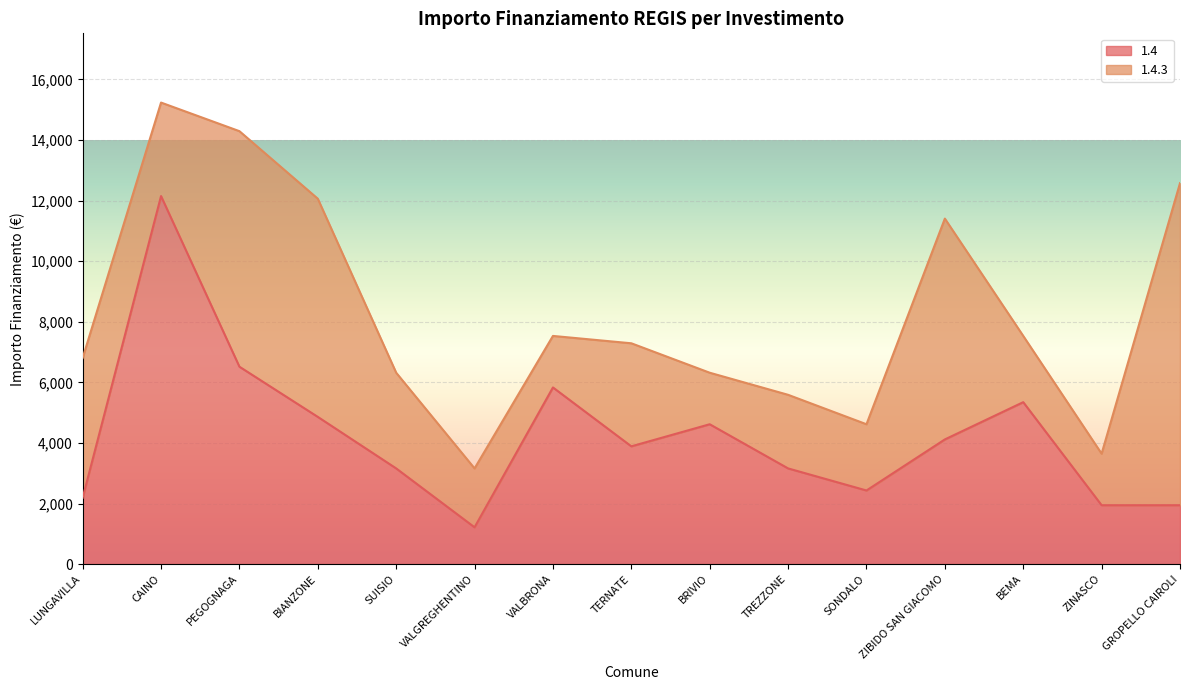

The value at ZINASCO is 2911. True or false?

False